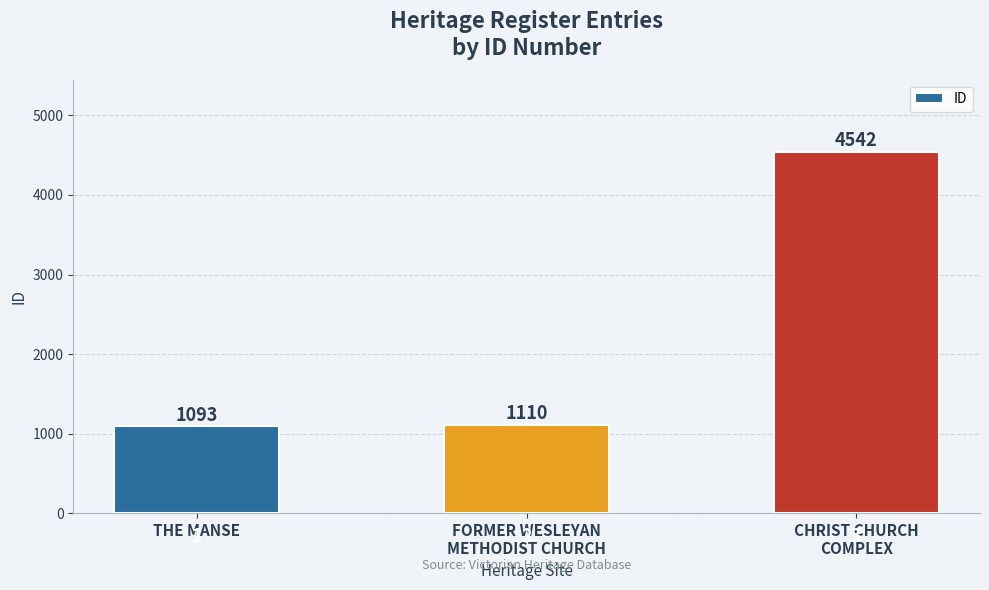

Reading left to right, what are all the values shown in this chart?

THE MANSE=1093	FORMER WESLEYAN
METHODIST CHURCH=1110	CHRIST CHURCH
COMPLEX=4542